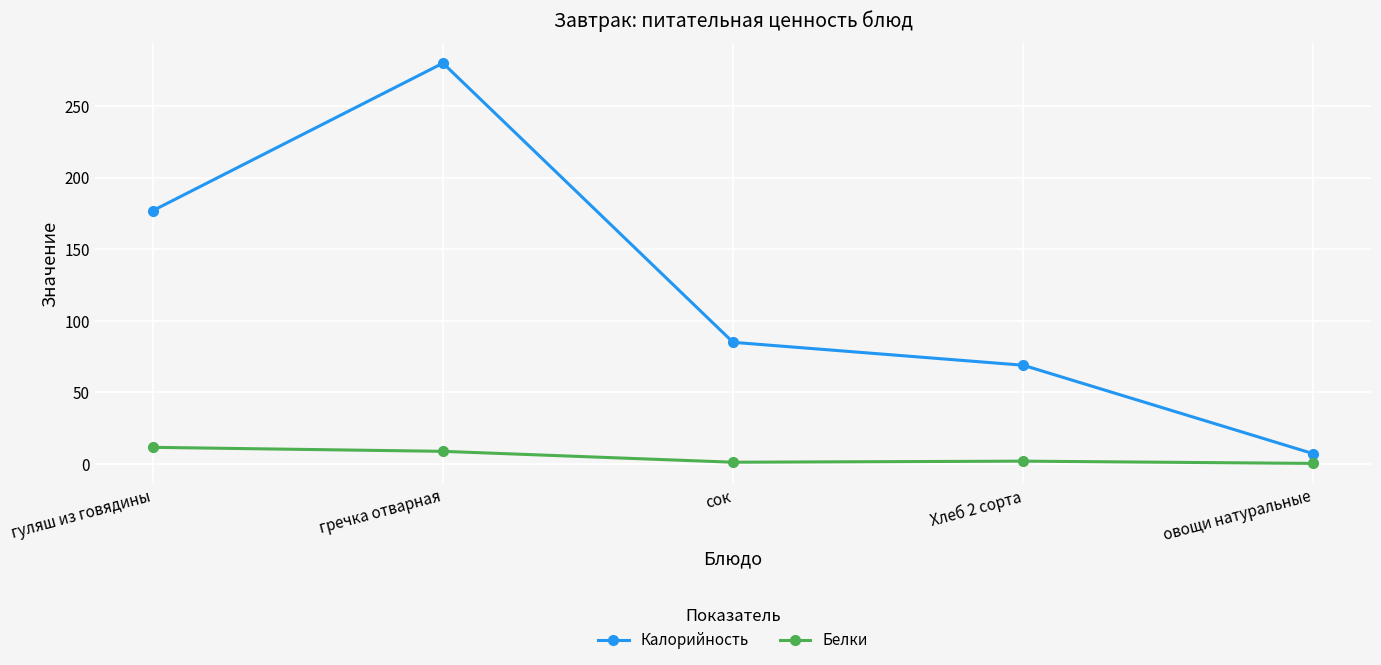

What is the value of the Калорийность point at the 4th from the left?

69.0